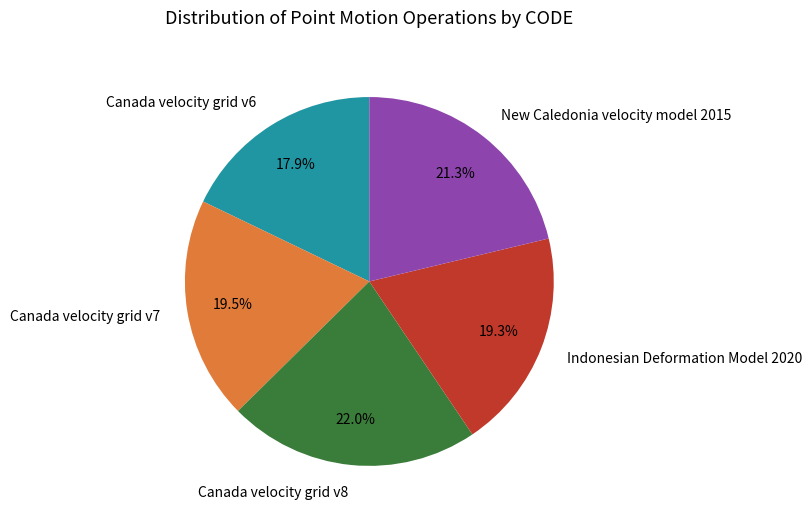

Is there a majority slice in this chart?

No